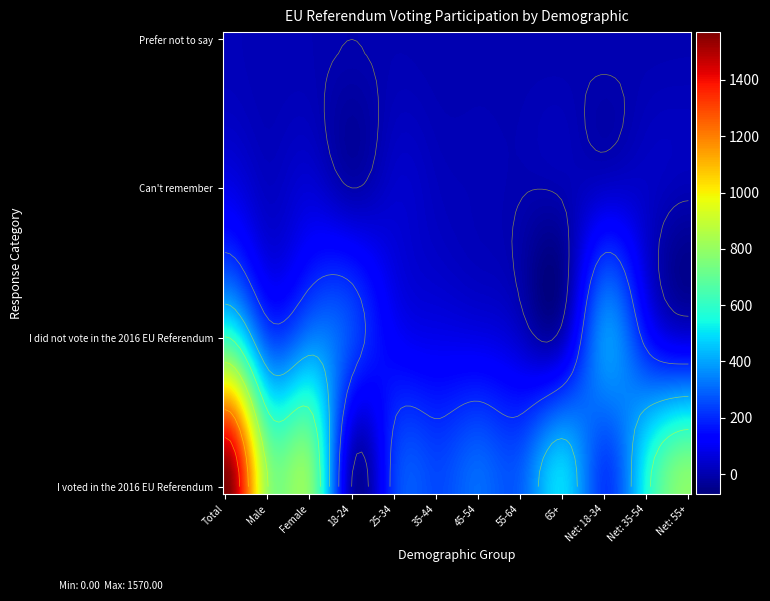

What value does the I voted in the 2016 EU Referendum series have at 45-54, to the nearest 10?

310